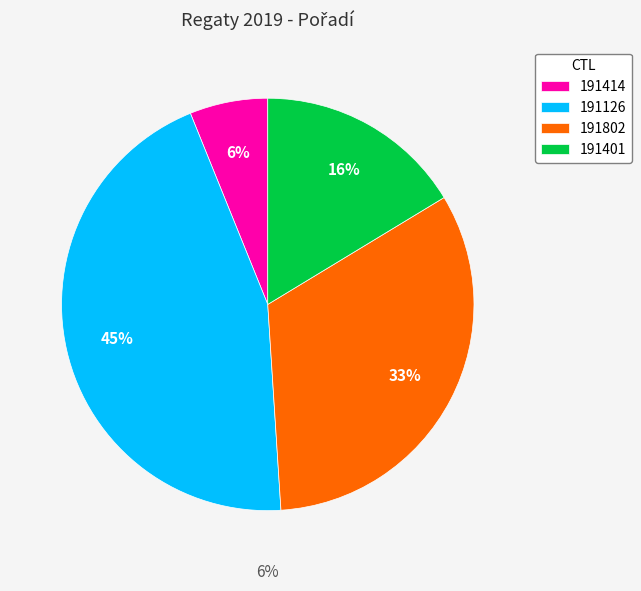

Between 191126 and 191401, which is larger?

191126